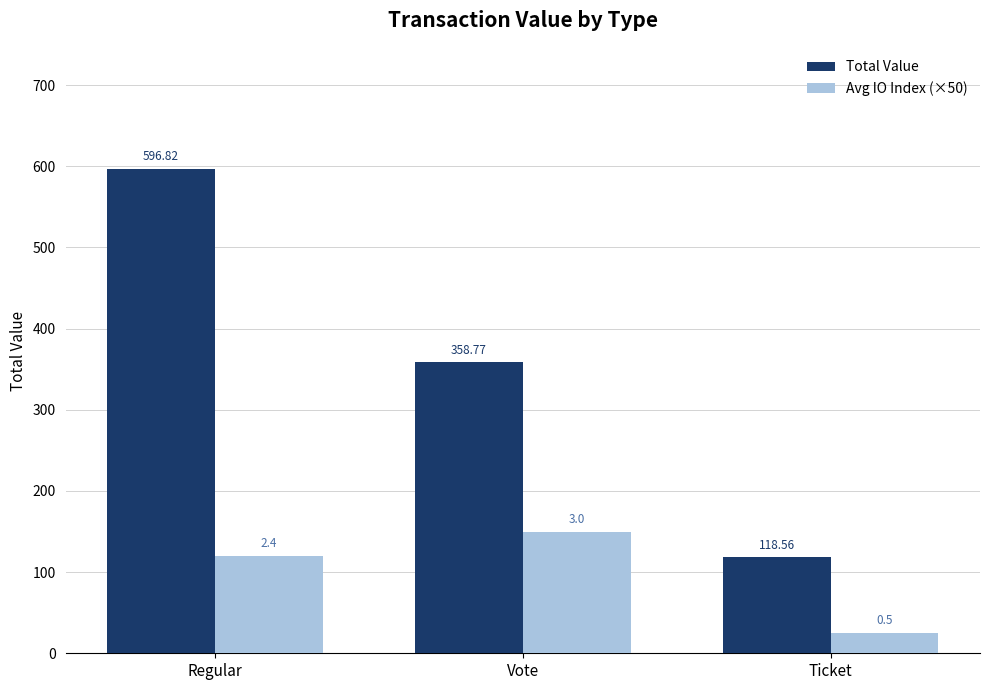

How many distinct data groups are displayed?

2